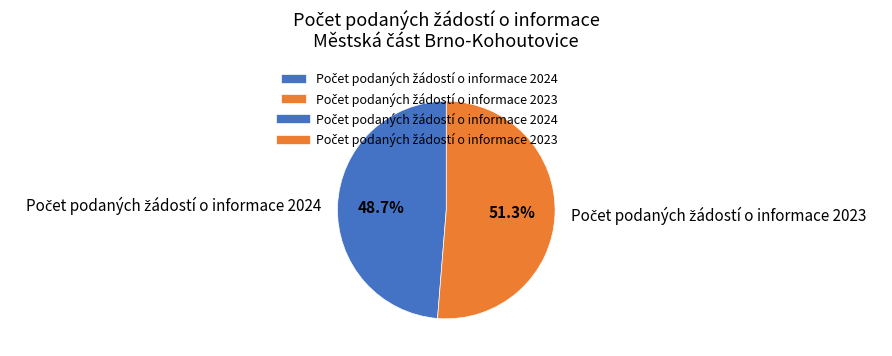

How many segments does this pie chart have?

2